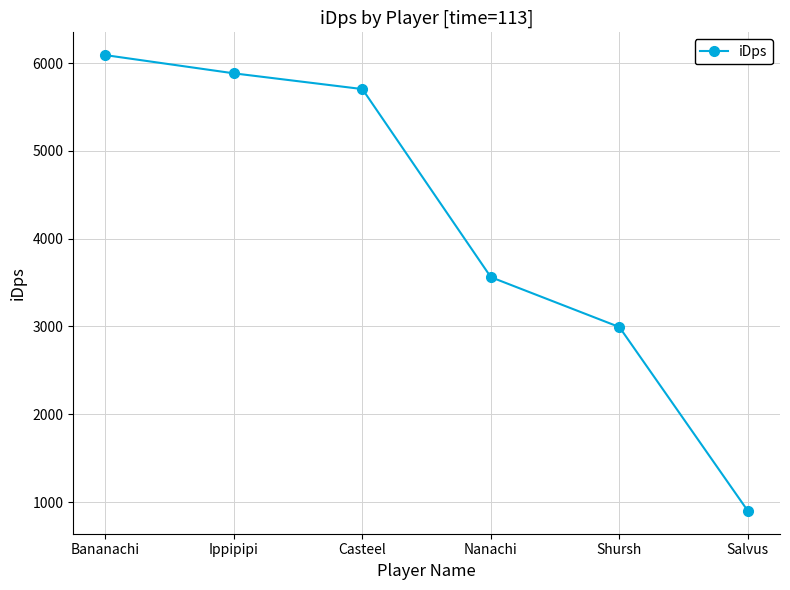

Reading right to left, what are all the values shown in this chart?

899.3	2993.1	3561.3	5703.1	5882.4	6089.9